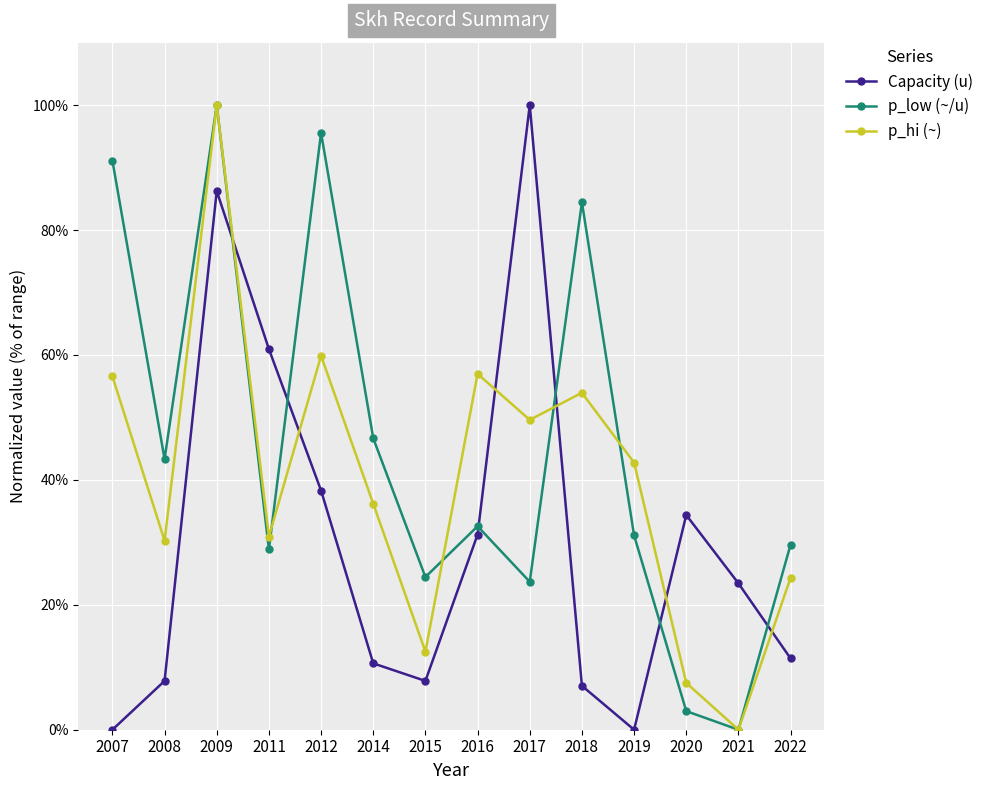

How many interior local peaks does the p_low (~/u) series have?

4